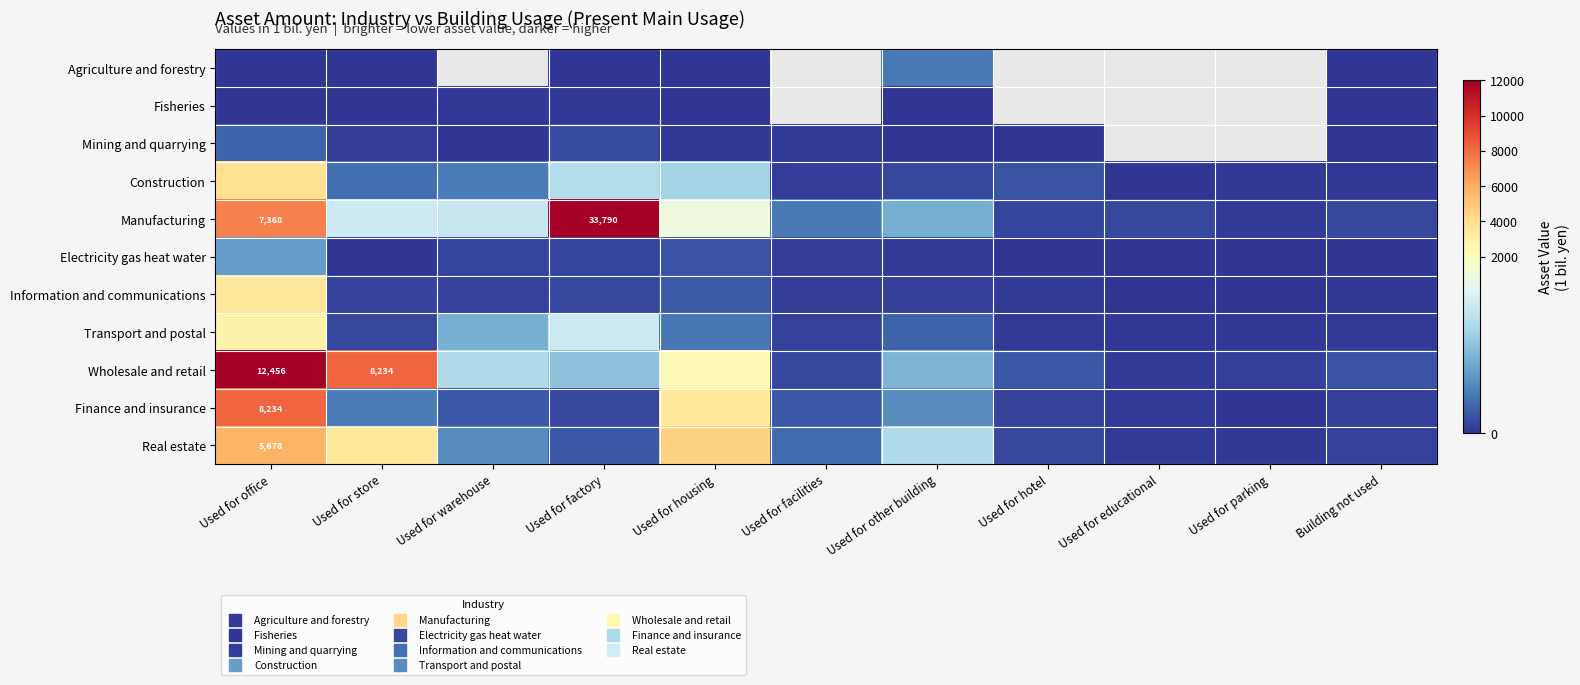

Read the Real estate value at Used for hotel.

123.0